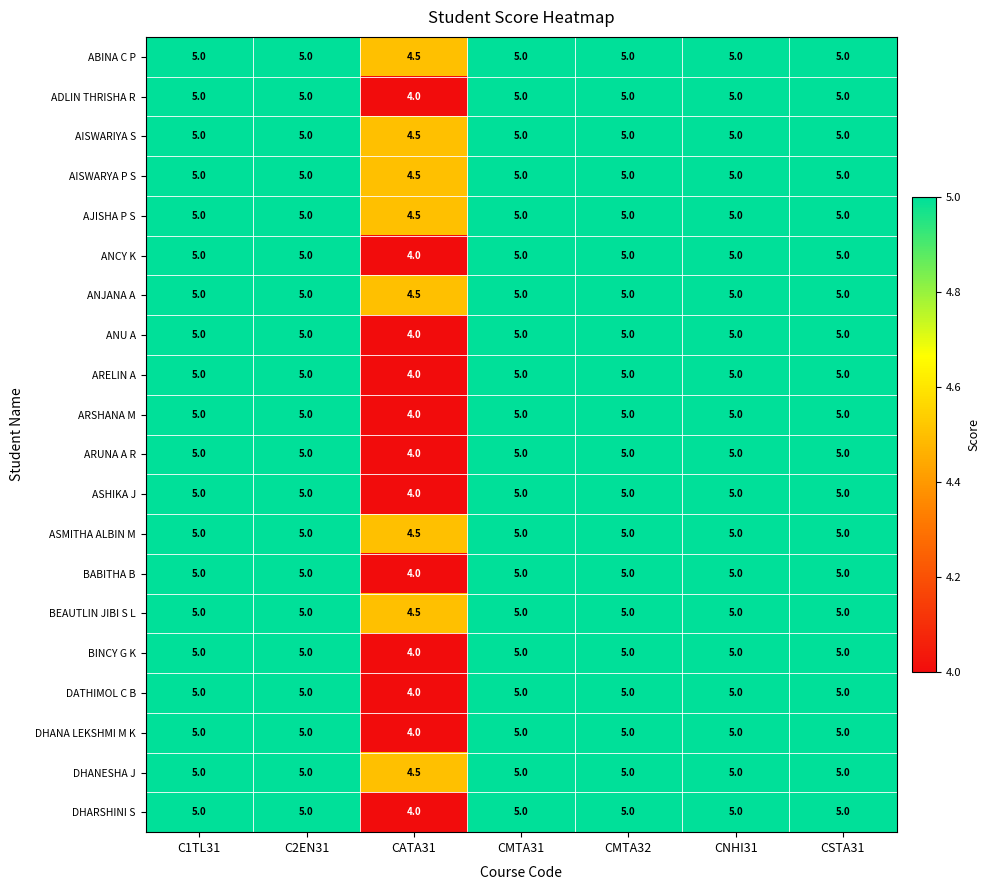

What is the average value of the ASMITHA ALBIN M series?

4.9